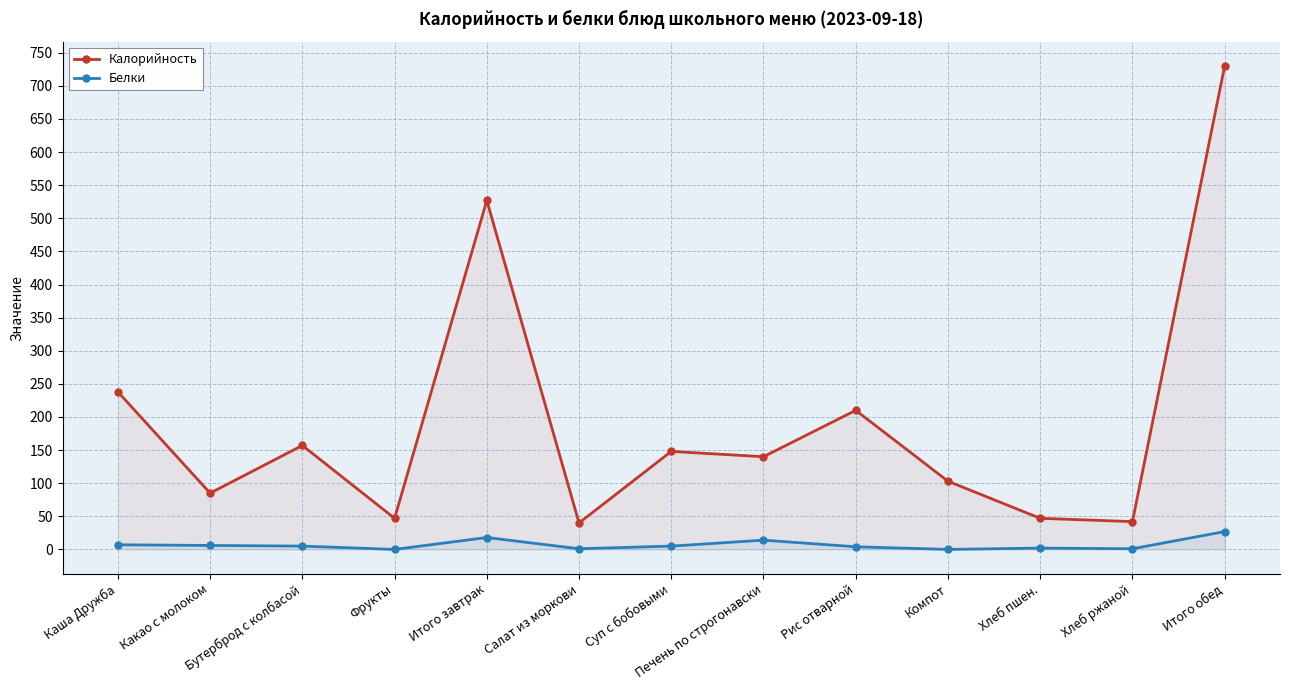

Rank the series by their average value, from highest to lowest.

Калорийность, Белки